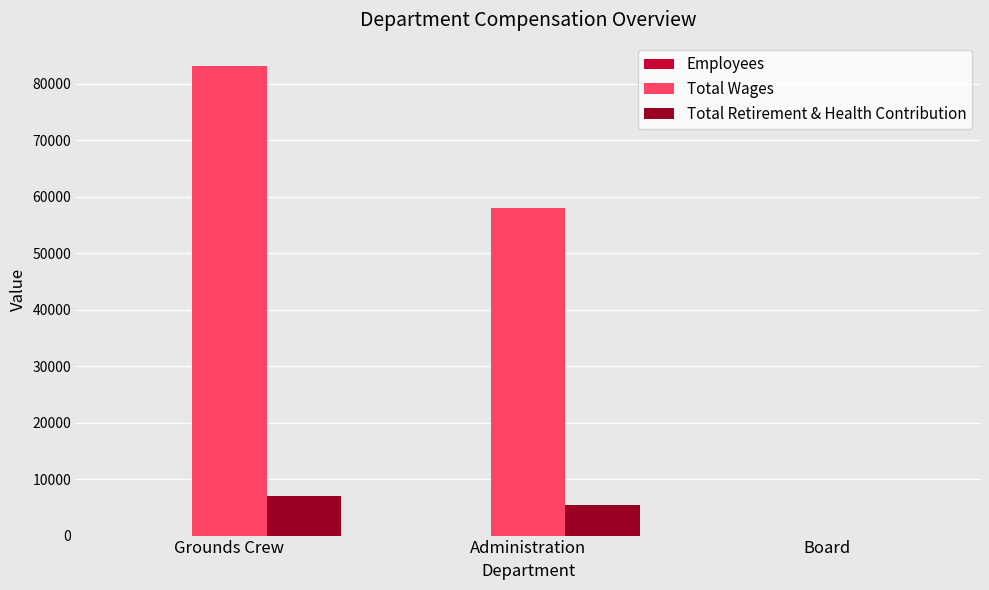

At which label is Total Wages closest to 41548?

Administration